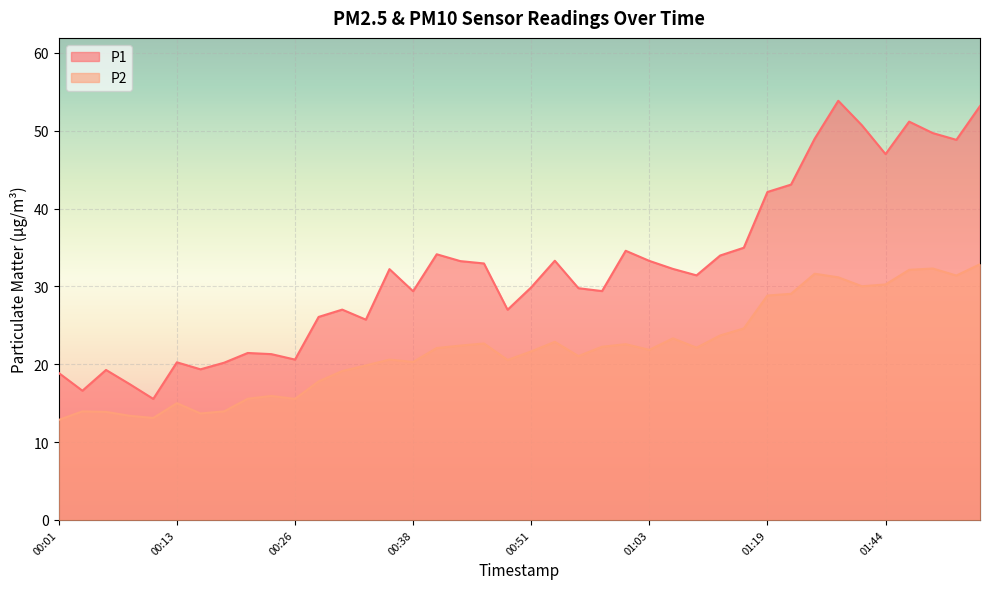

What is the difference between the maximum and minimum values in the P2 series?

20.0